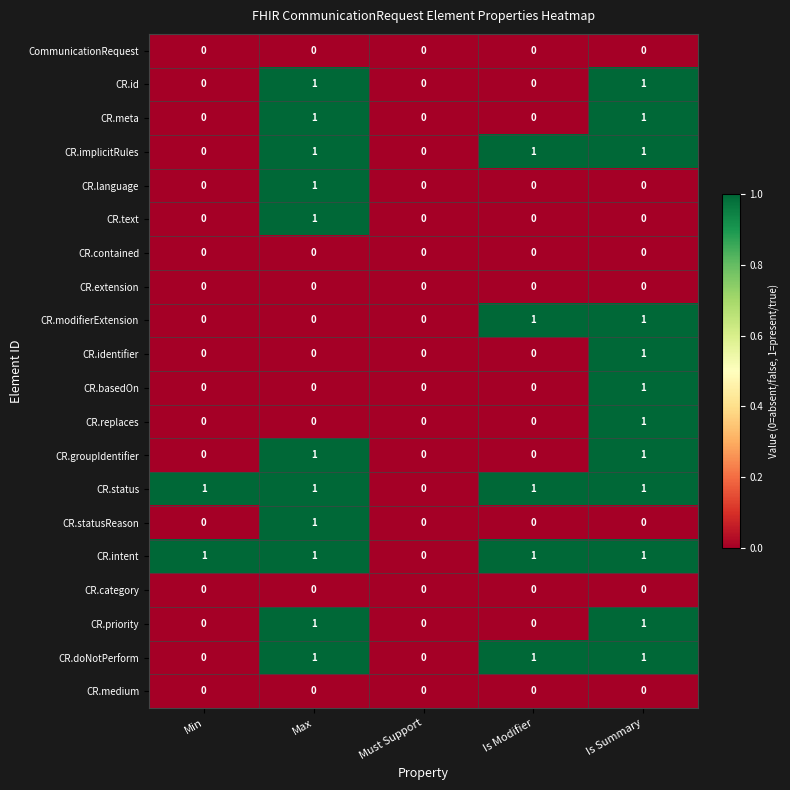

At which category is the sum across all series the highest?

Is Summary